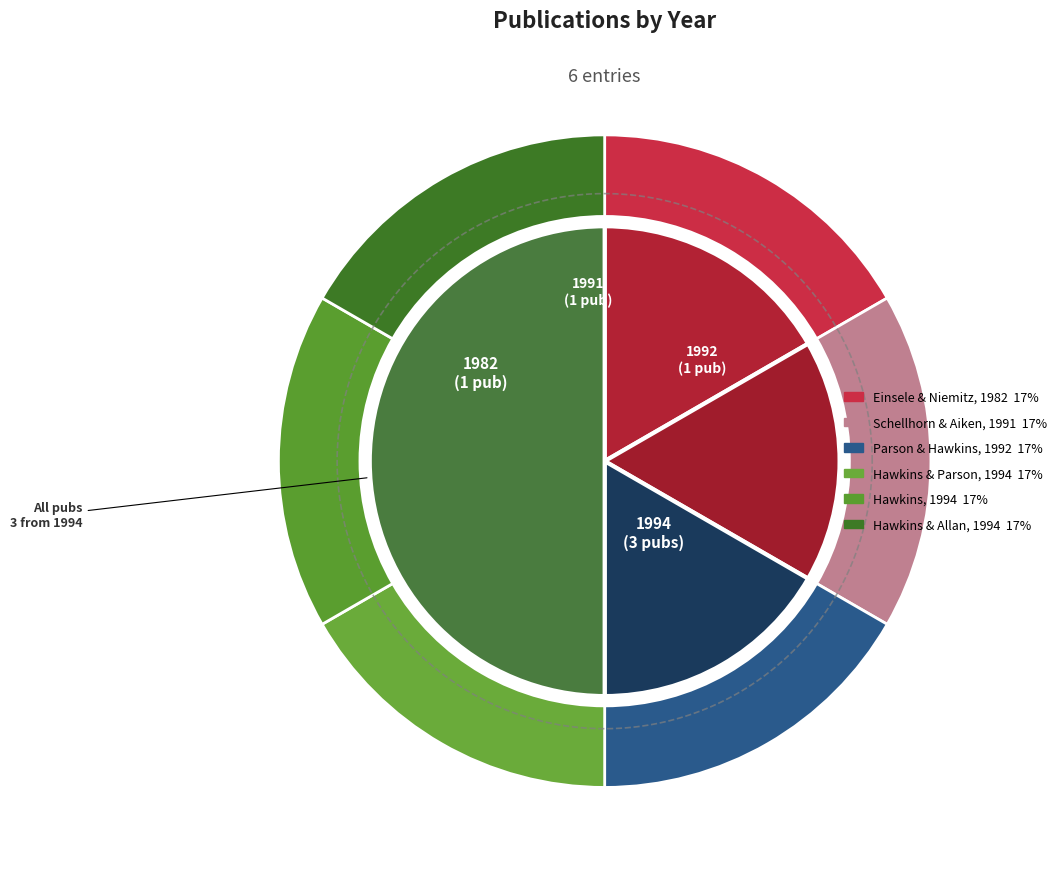

What percentage is NOT represented by Hawkins & Allan, 1994?

83.3%